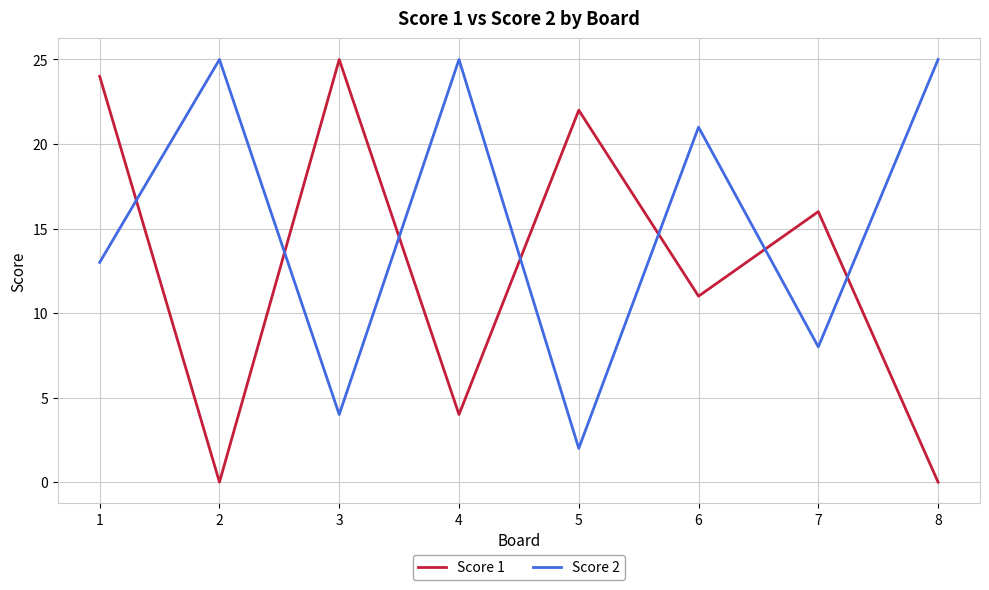

At which category does Score 1 reach its first local valley?

2